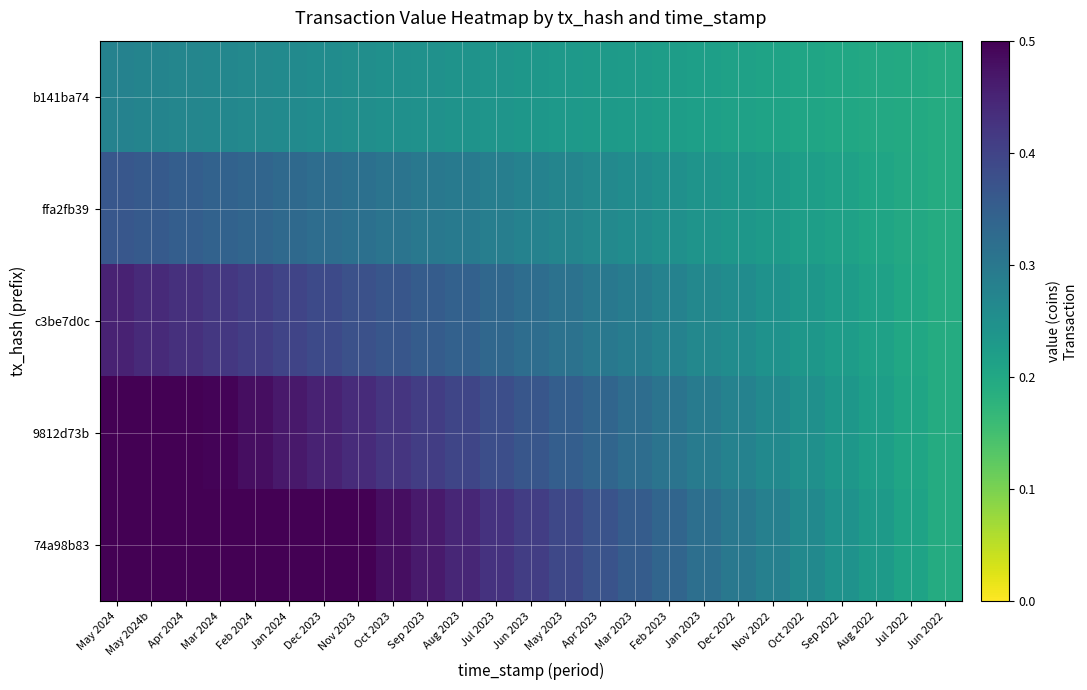

What is the total value across all series at May 2024?

2.3